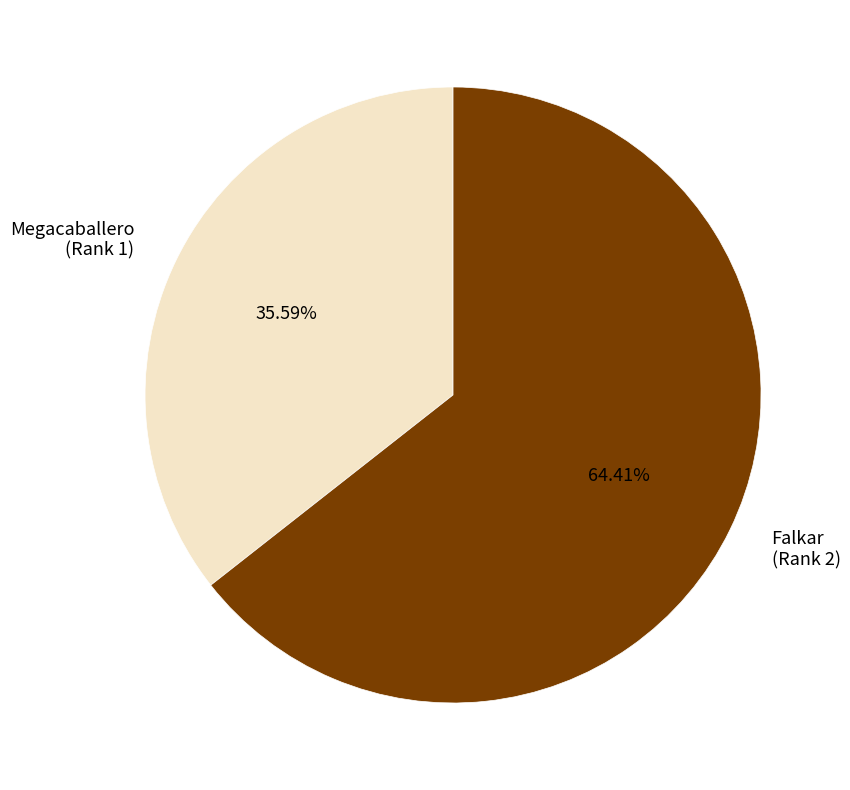

Which category accounts for the majority?

Falkar (Rank 2)